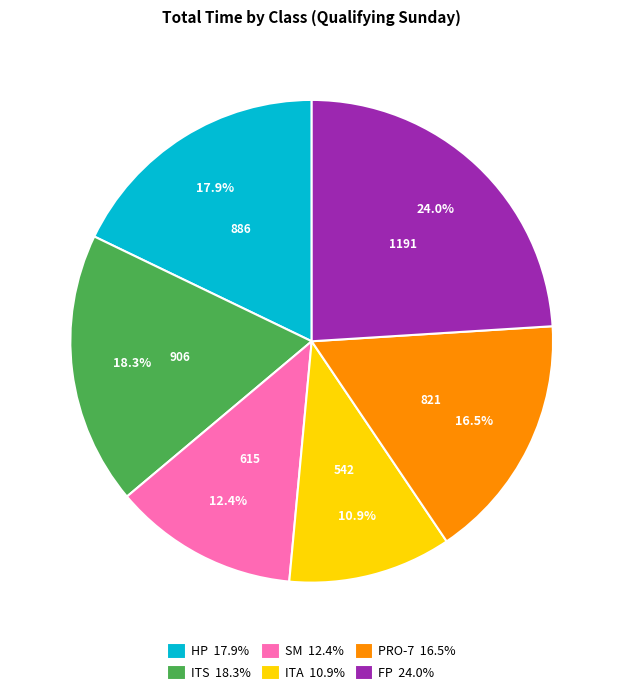

How many slices are in this pie chart?

6